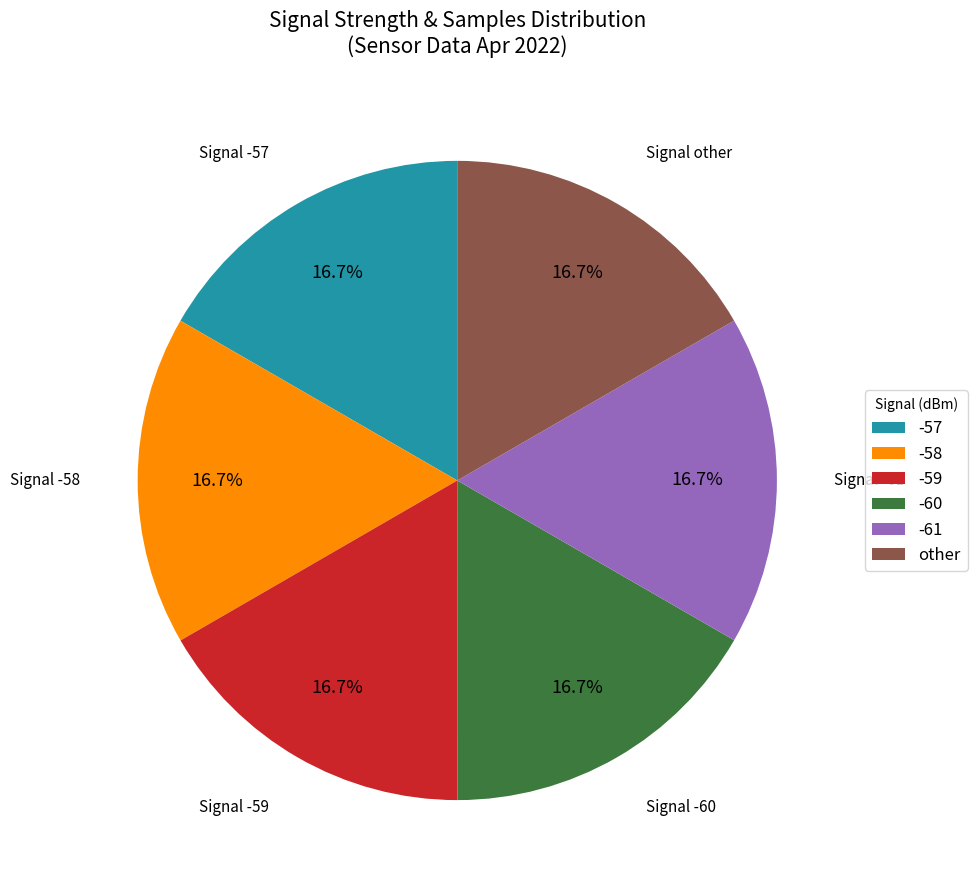

How much of the chart is everything except -58?

83.3%